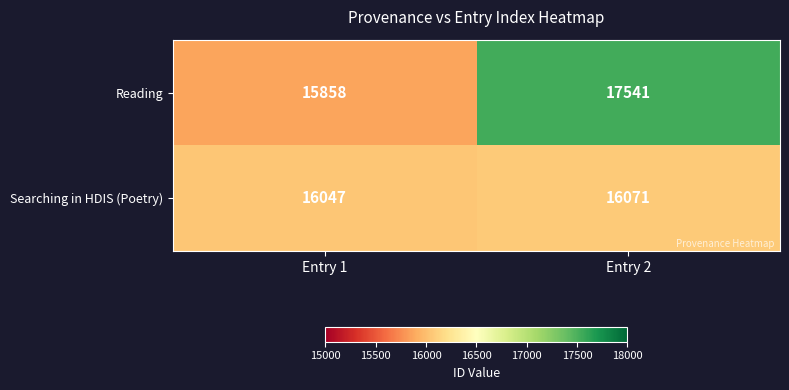

Rank the series by their maximum value, from highest to lowest.

Reading, Searching in HDIS (Poetry)